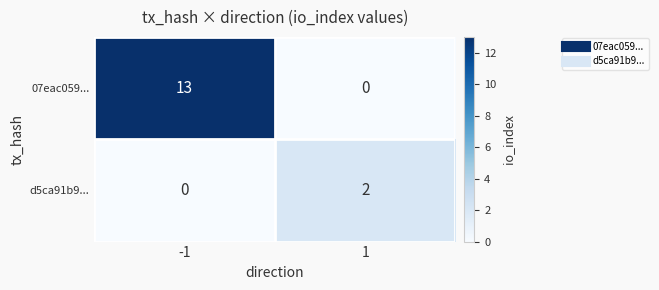

Which label corresponds to the largest value in the chart?

-1